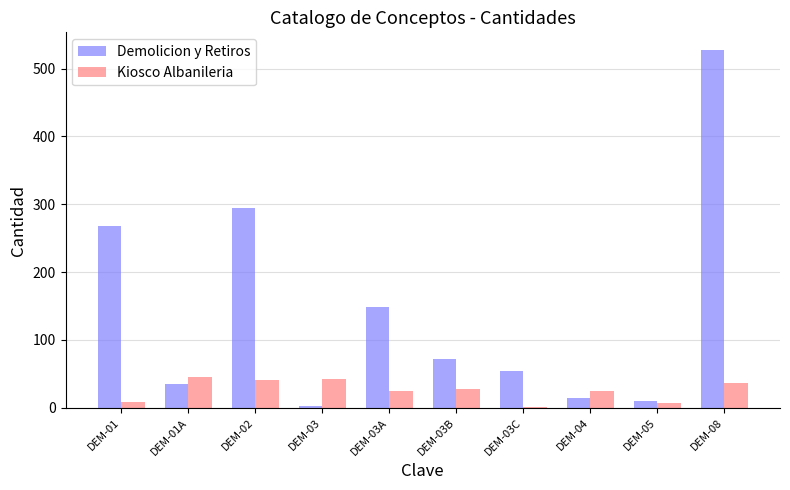

At which category is the sum across all series the highest?

DEM-08